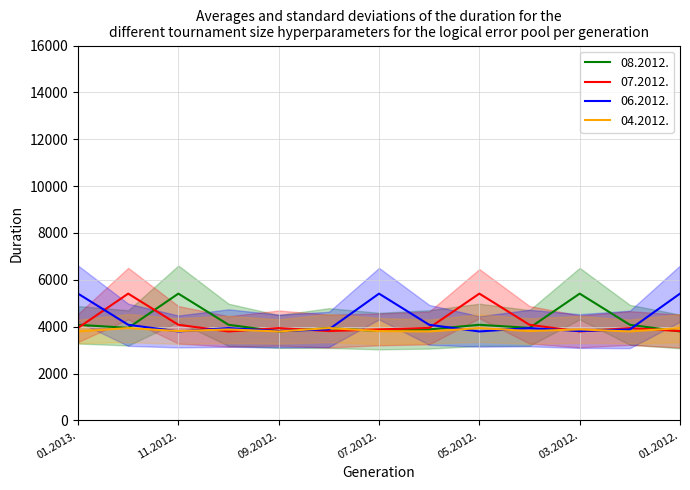

Rank the series at 01.2013. from lowest to highest value.

04.2012., 07.2012., 08.2012., 06.2012.